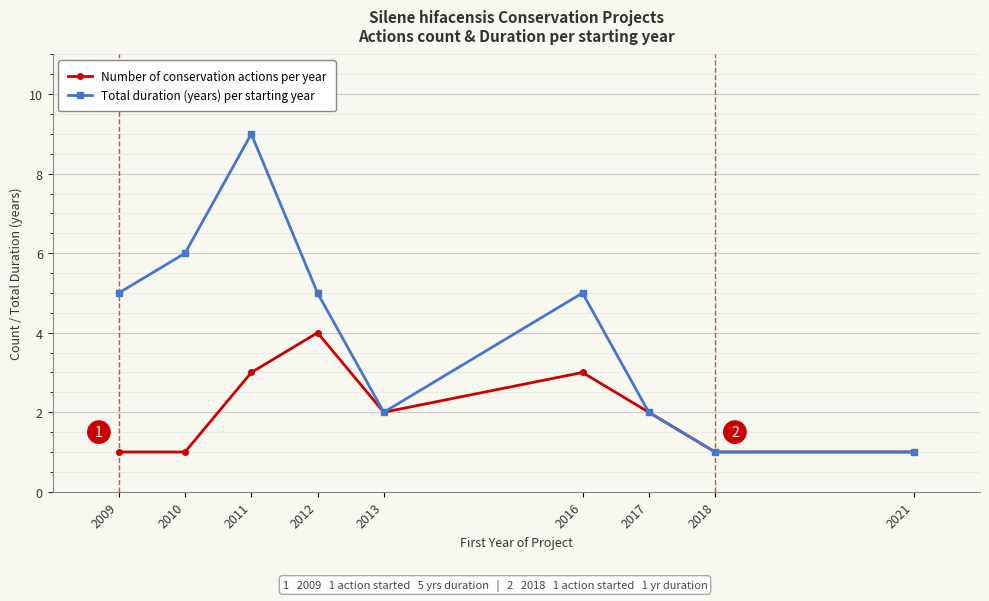

What is the difference between the second highest and second lowest values in the Total duration (years) per starting year series?

5